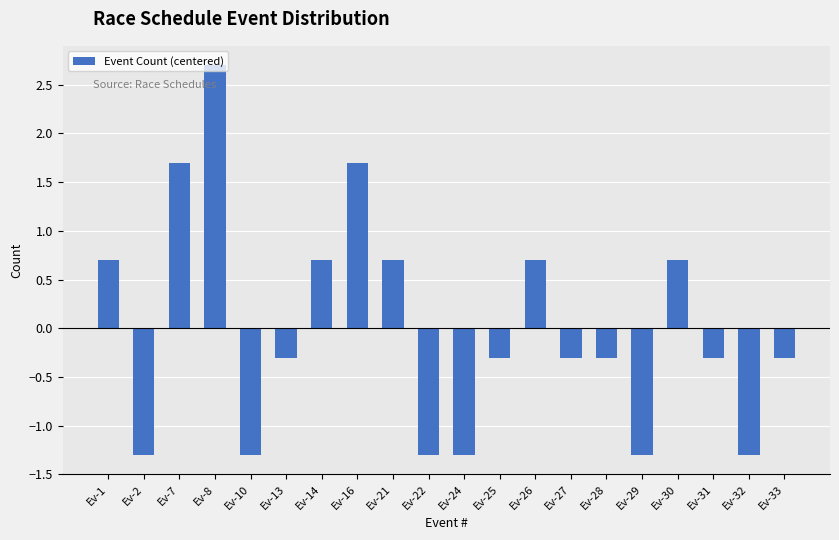

Where does the data first go above 0?

Ev-1